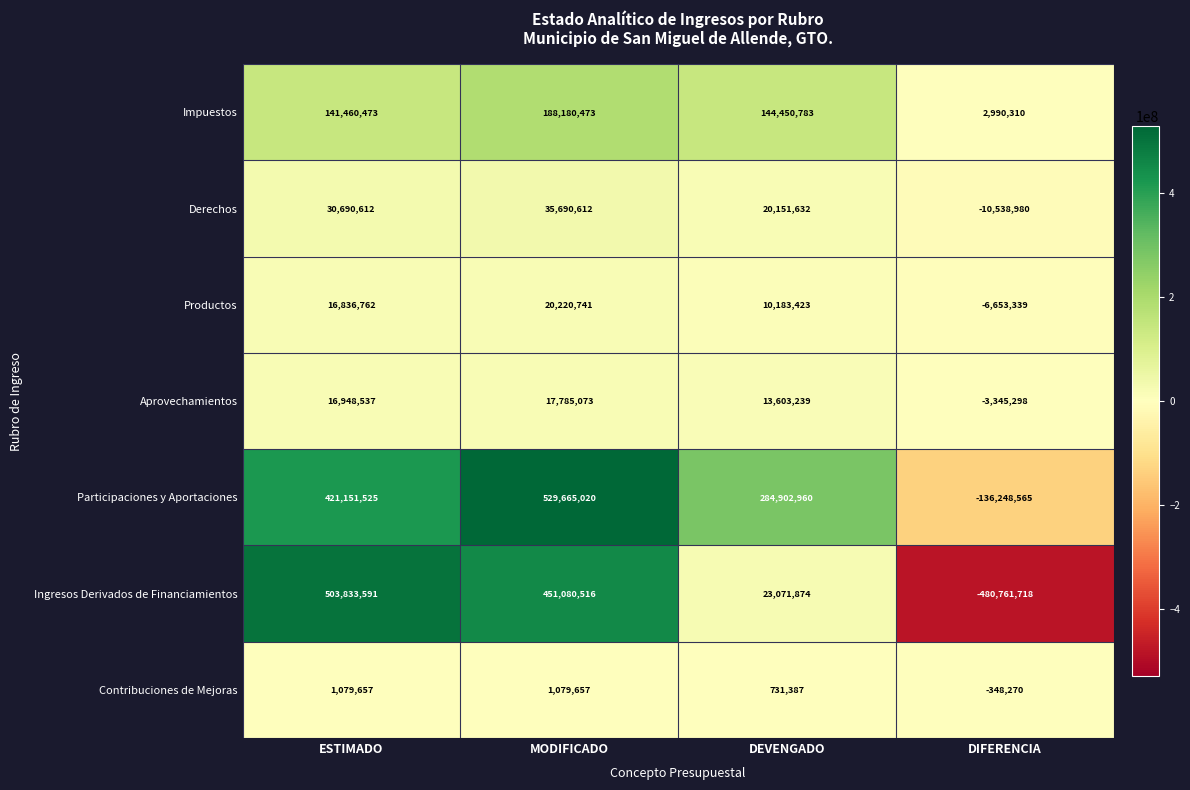

Where is Participaciones y Aportaciones nearest to the value 196708227?

DEVENGADO